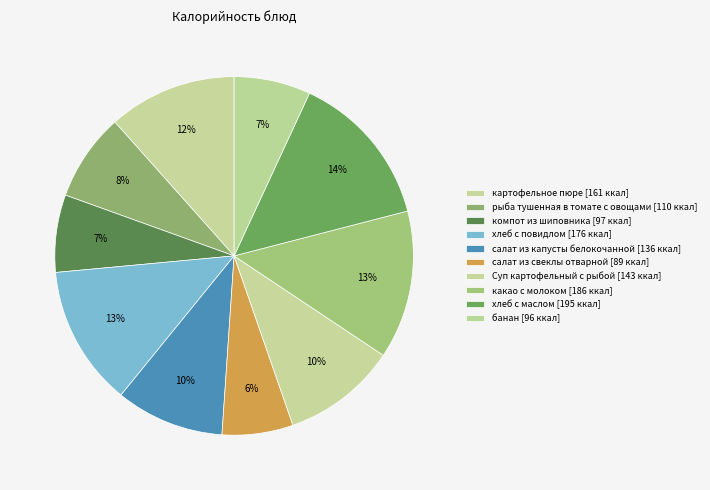

To the nearest percent, what is the difference between the largest and smallest slice percentages?

8%